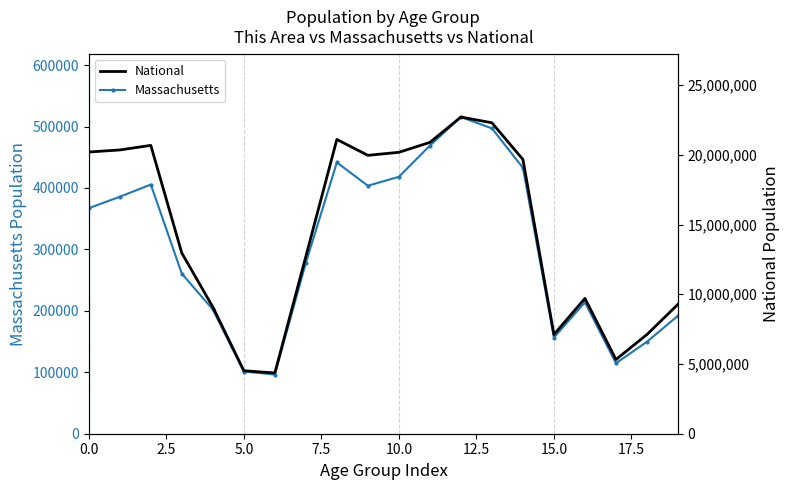

What are all the series names shown in the legend?

Massachusetts, National